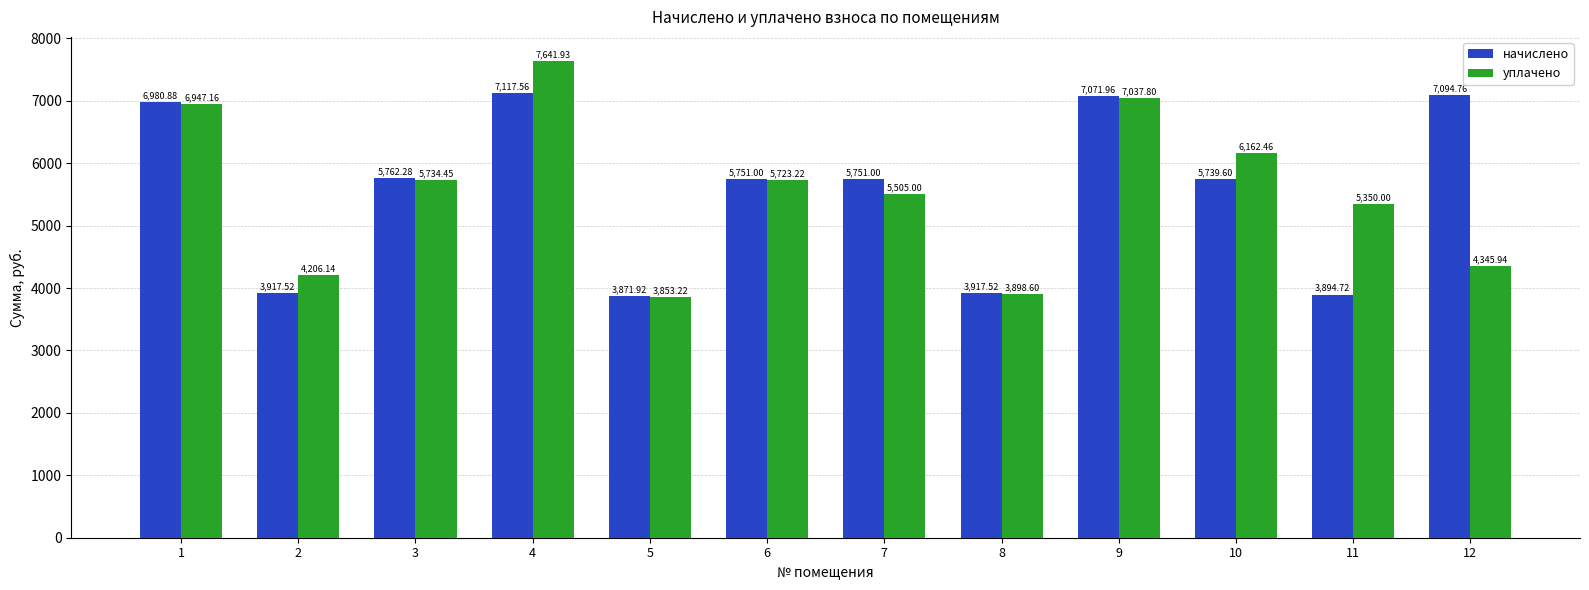

How many bars are there in total?

24